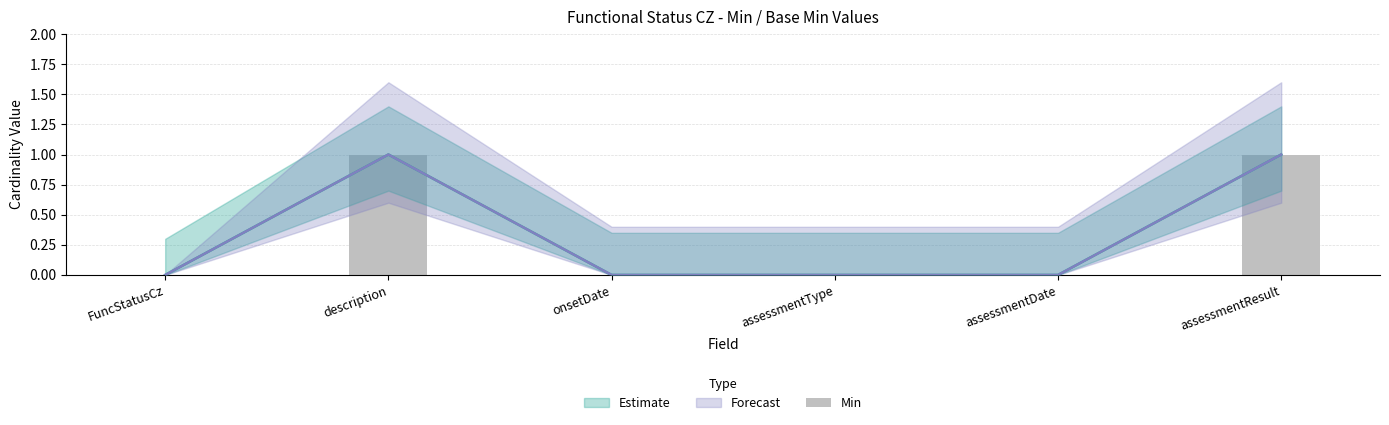

The value at assessmentDate is 1. True or false?

False